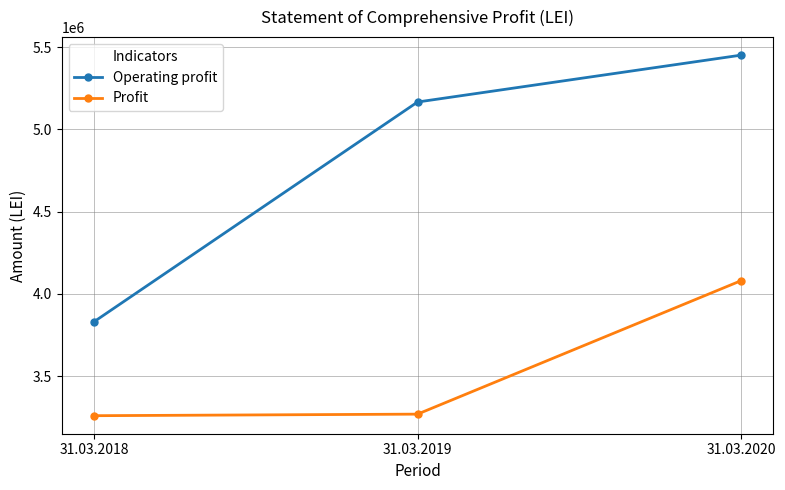

What value does the Profit series have at 31.03.2019?

3269411